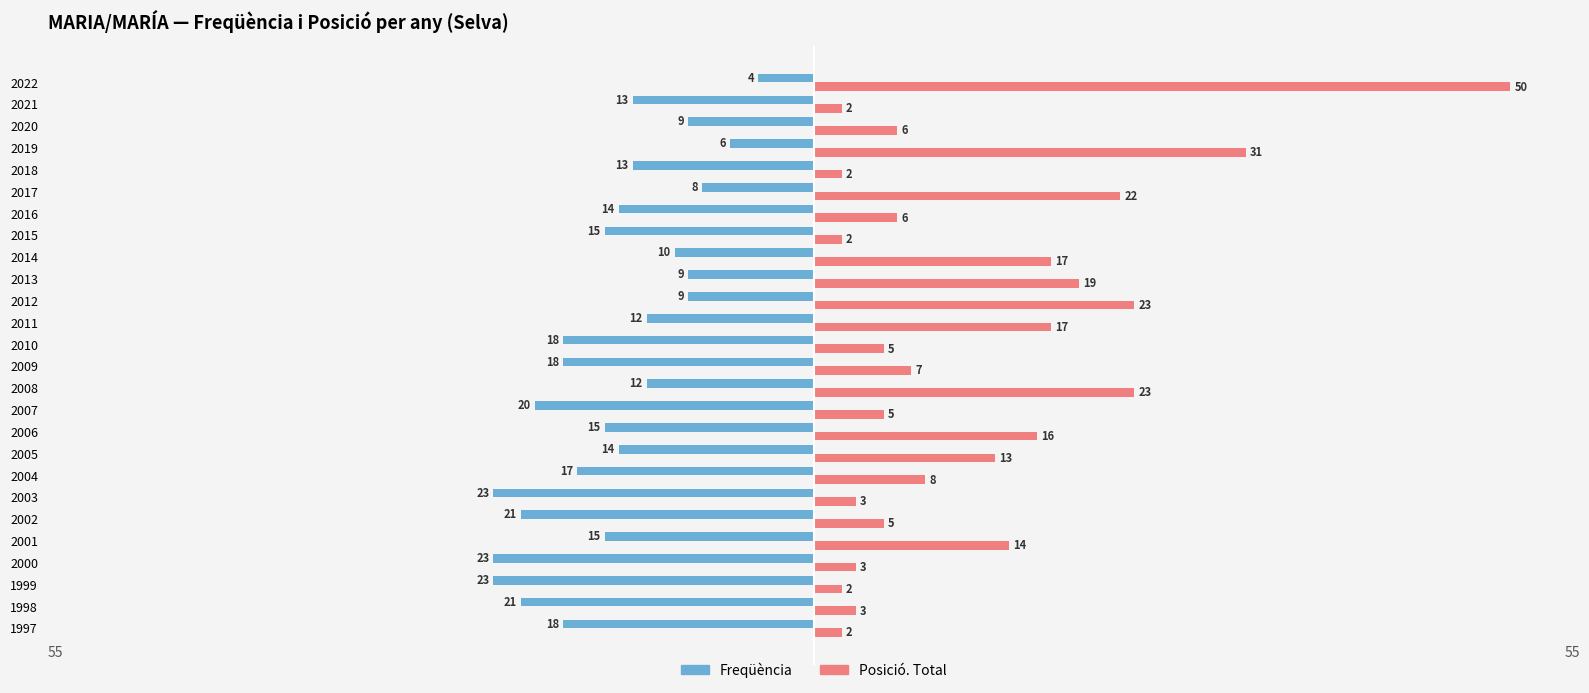

What is the average value of the Freqüència series?

-15